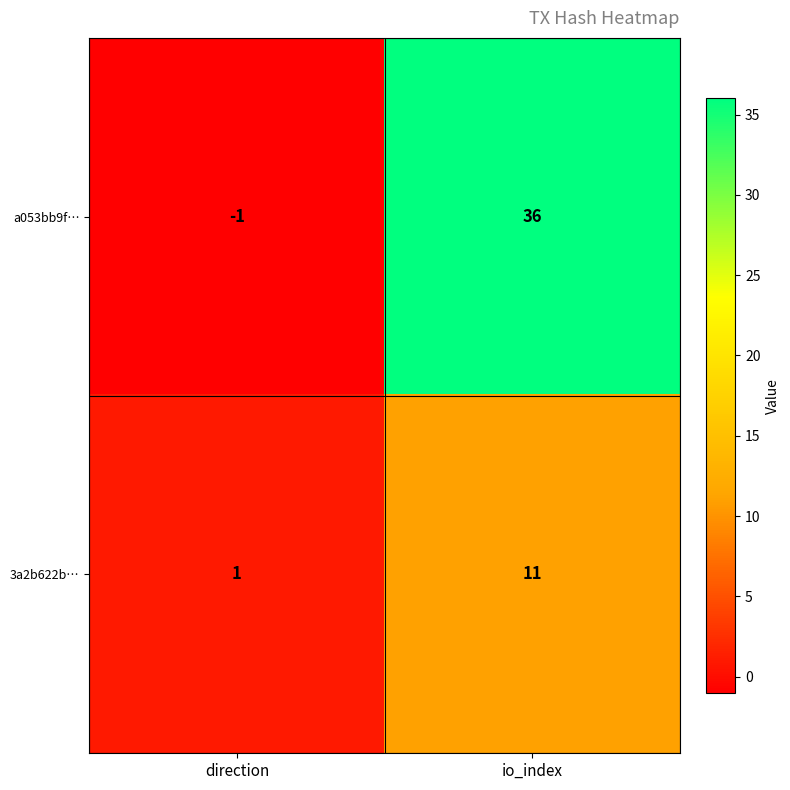

Count the number of data series in this chart.

2